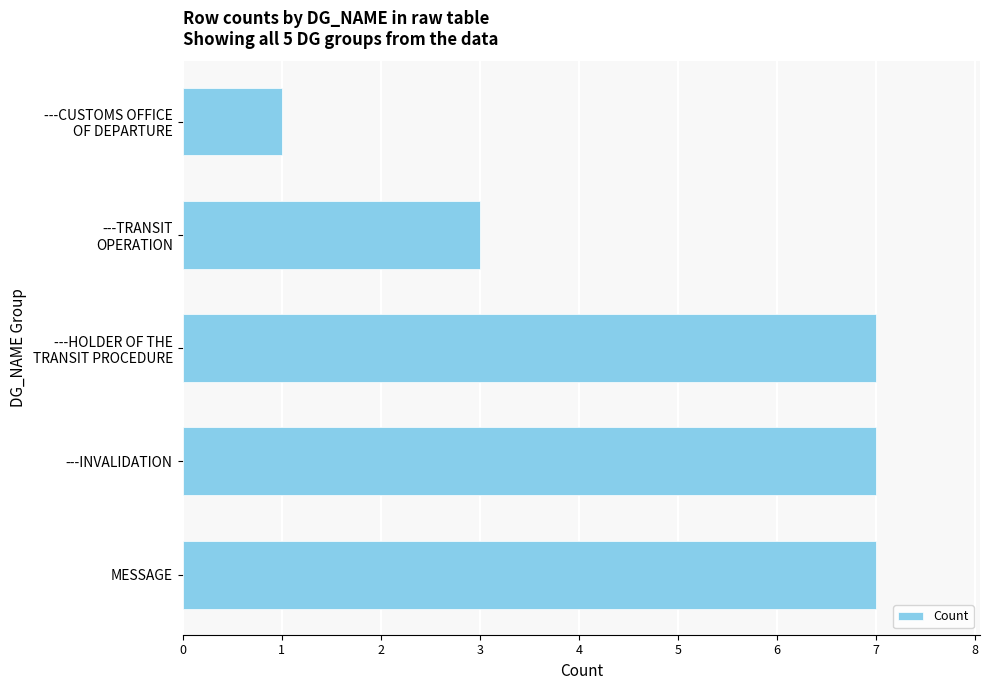

Reading bottom to top, transcribe all the data shown in this chart.

7	7	7	3	1